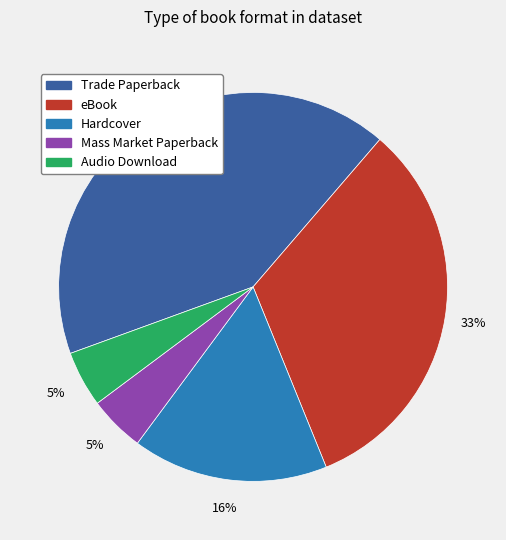

How many slices are in this pie chart?

5